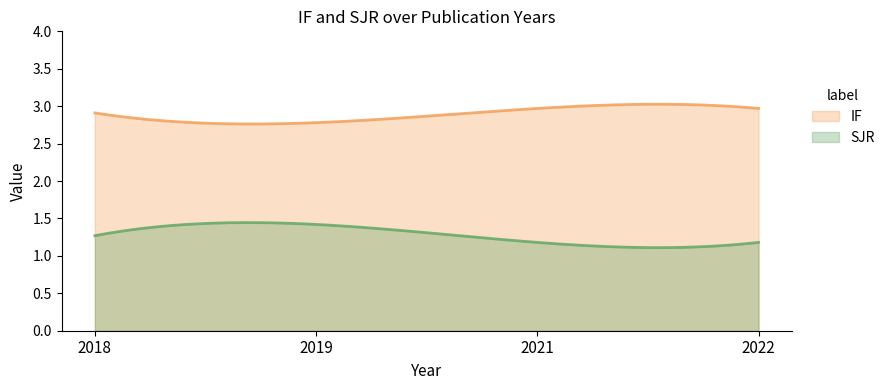

True or false: IF has more than 2 interior local peaks.

False